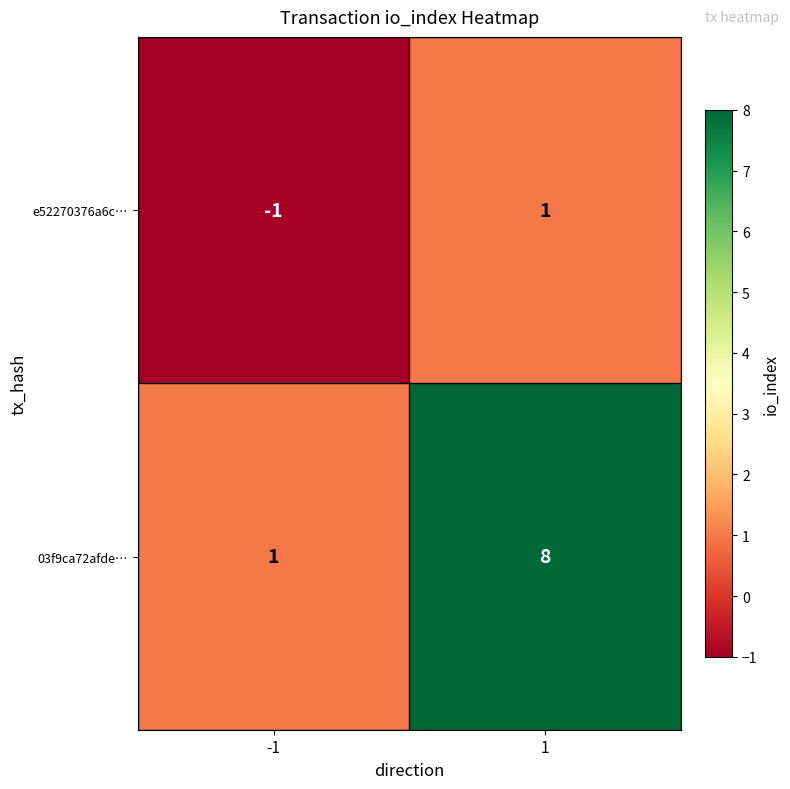

Rank the series by their average value, from lowest to highest.

e52270376a6c…, 03f9ca72afde…